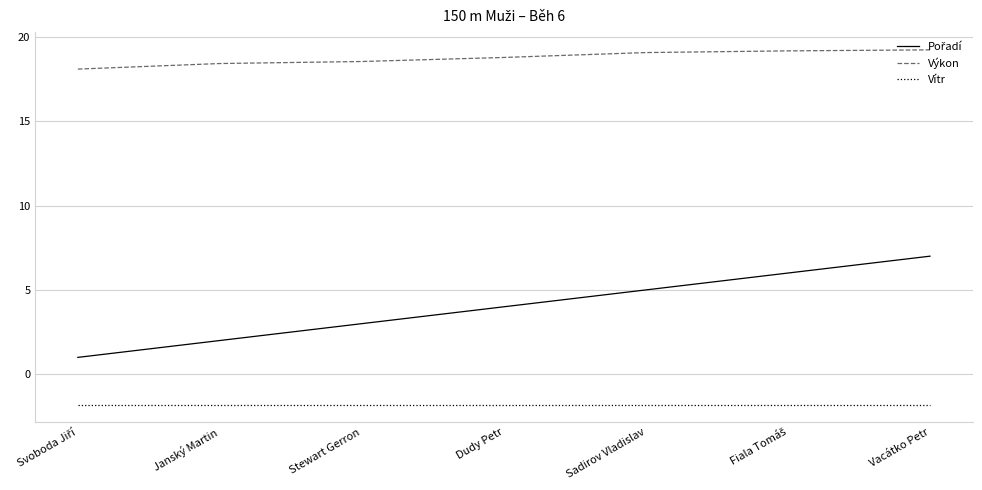

Does the chart display data point markers on the line(s)?

No